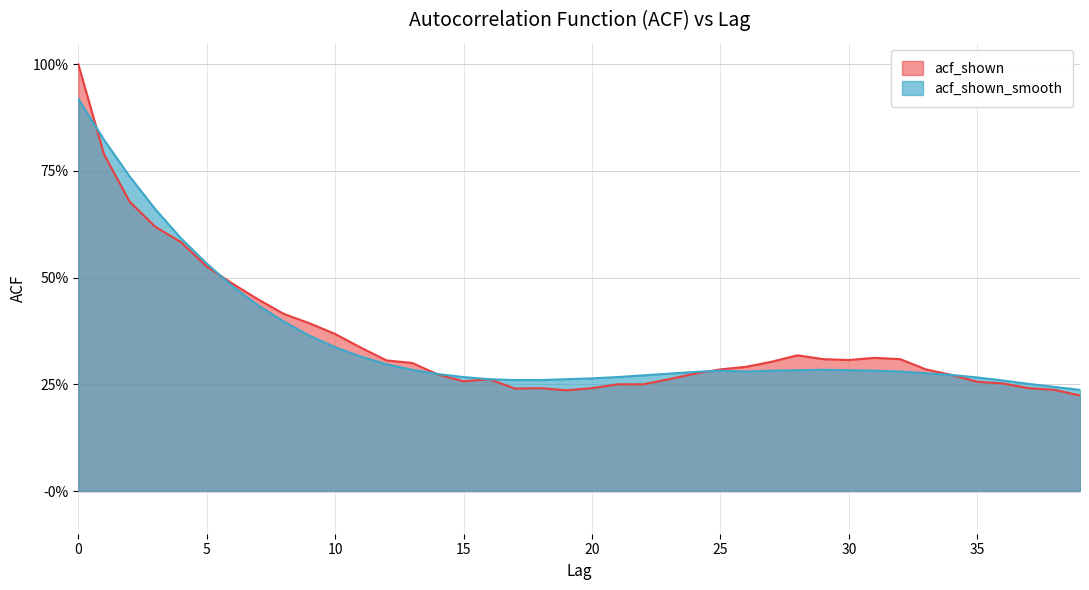

In acf_shown, how many points are higher than both neighbors (excluding endpoints)?

4